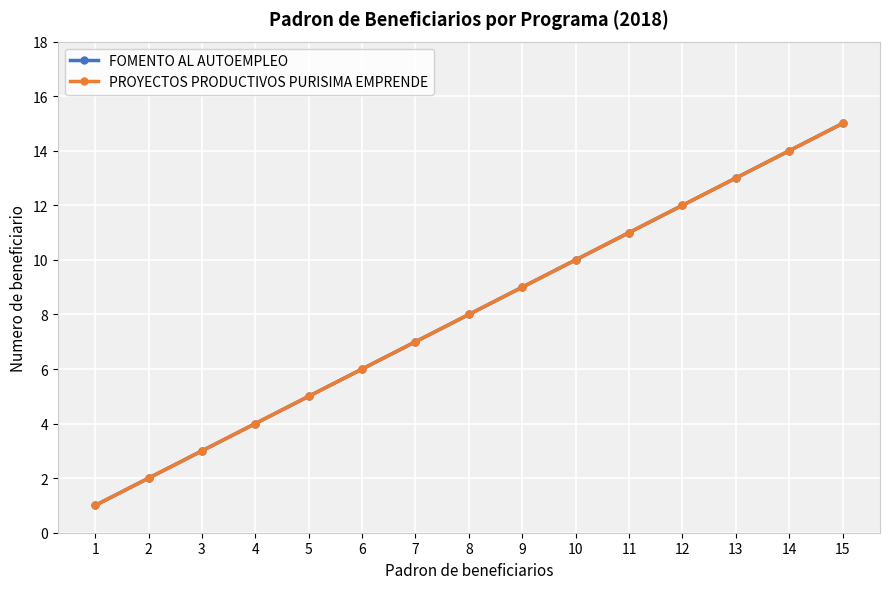

At which label does PROYECTOS PRODUCTIVOS PURISIMA EMPRENDE reach its minimum?

1